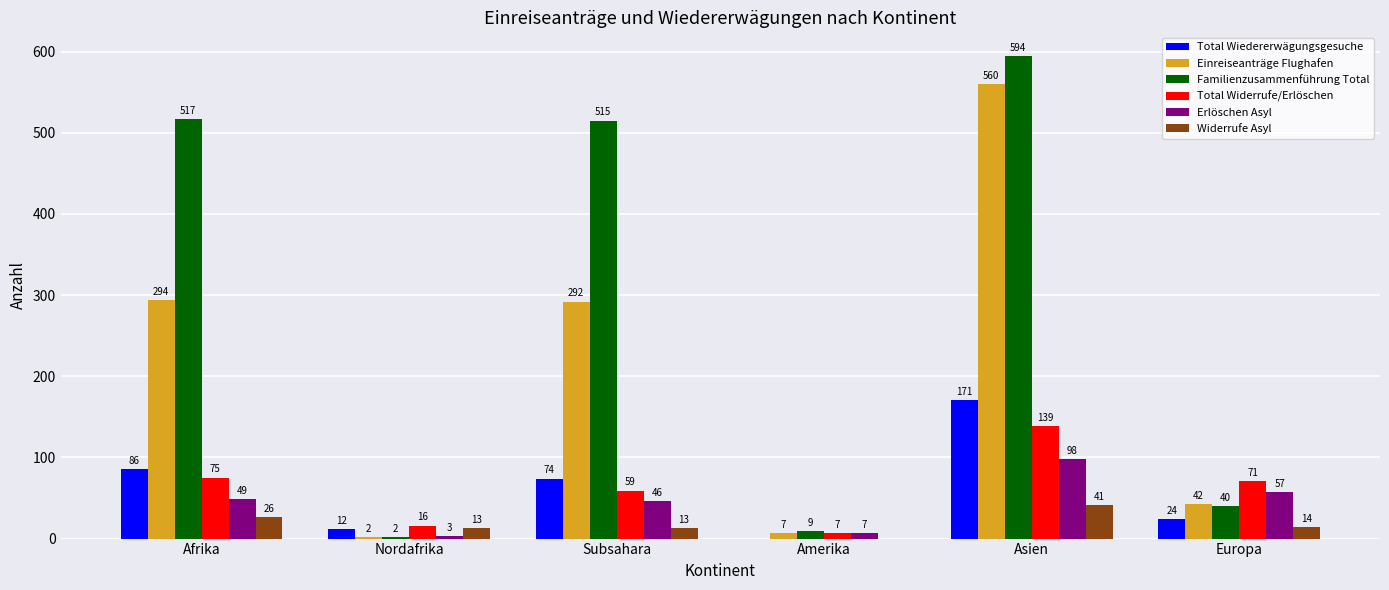

Is it true that Total Widerrufe/Erlöschen equals 247 at Asien?

False